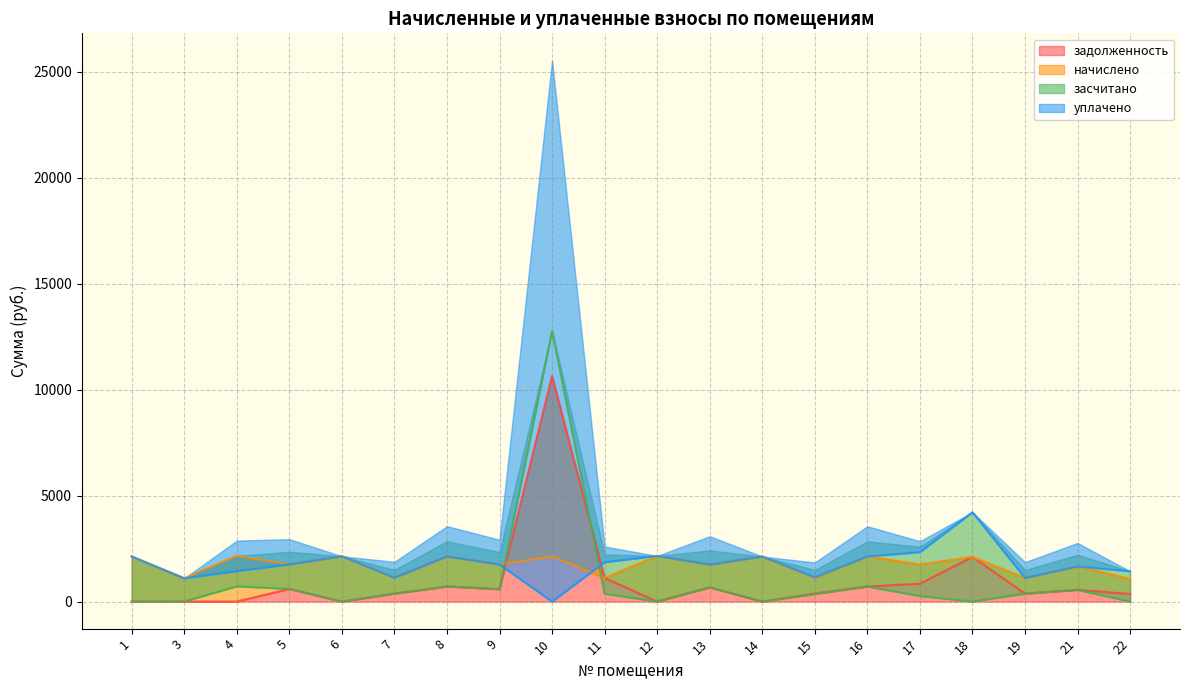

Reading left to right, list all the values displayed in this chart.

задолженность: 0.0	0.0	0.0	595.1	0.0	374.9	711.6	583.8	10638.7	1113.5	0.0	667.7	0.0	380.1	710.4	842.6	2107.3	372.4	553.0	357.6
начислено: 2128.1	1098.7	2156.9	1755.0	2138.5	1124.5	2134.8	1751.3	2127.4	1113.5	2153.2	1747.7	2127.4	1113.5	2131.1	1747.7	2109.0	1117.2	1659.2	1072.9
засчитано: 0.0	0.0	719.0	595.1	0.0	374.9	711.6	583.8	12766.1	371.2	0.0	667.7	0.0	349.9	710.4	260.0	0.0	372.4	553.0	0.0
уплачено: 2128.1	1098.7	1437.9	1755.0	2138.5	1124.5	2134.8	1751.3	0.0	1855.8	2153.2	1747.7	2127.4	1143.7	2131.1	2330.2	4216.3	1117.2	1659.2	1430.6